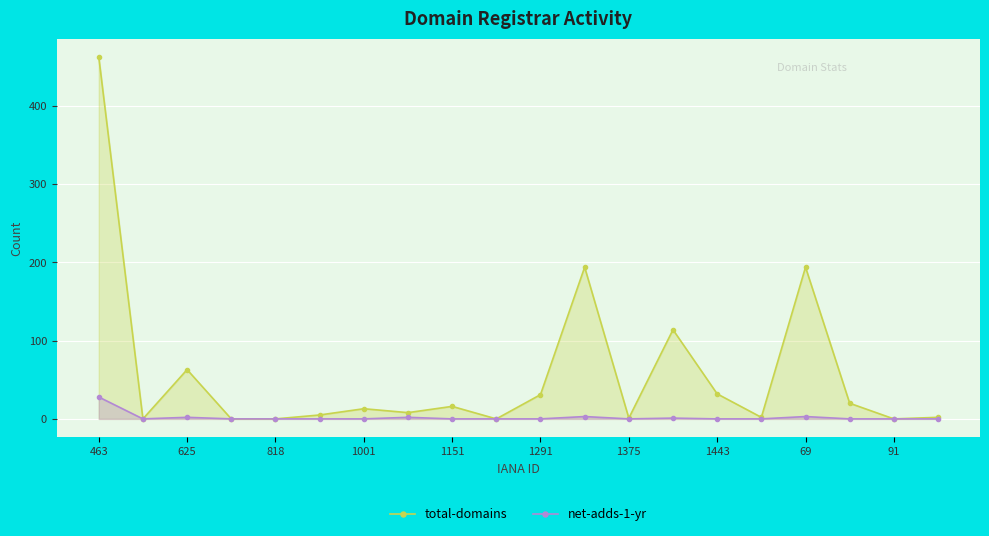

Rank the series by their maximum value, from highest to lowest.

total-domains, net-adds-1-yr